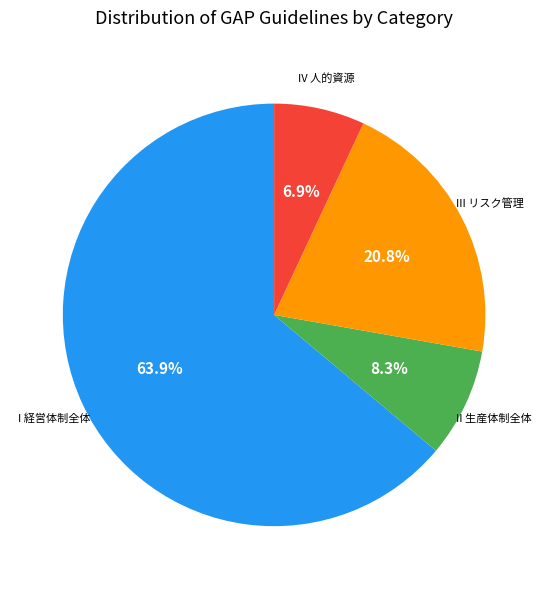

Which has a higher value, III リスク管理 or I 経営体制全体?

I 経営体制全体